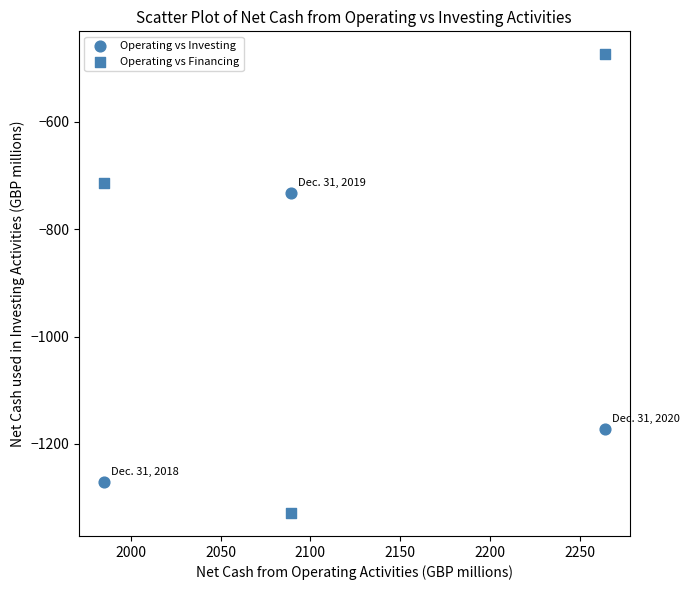

How many data points are displayed?

6